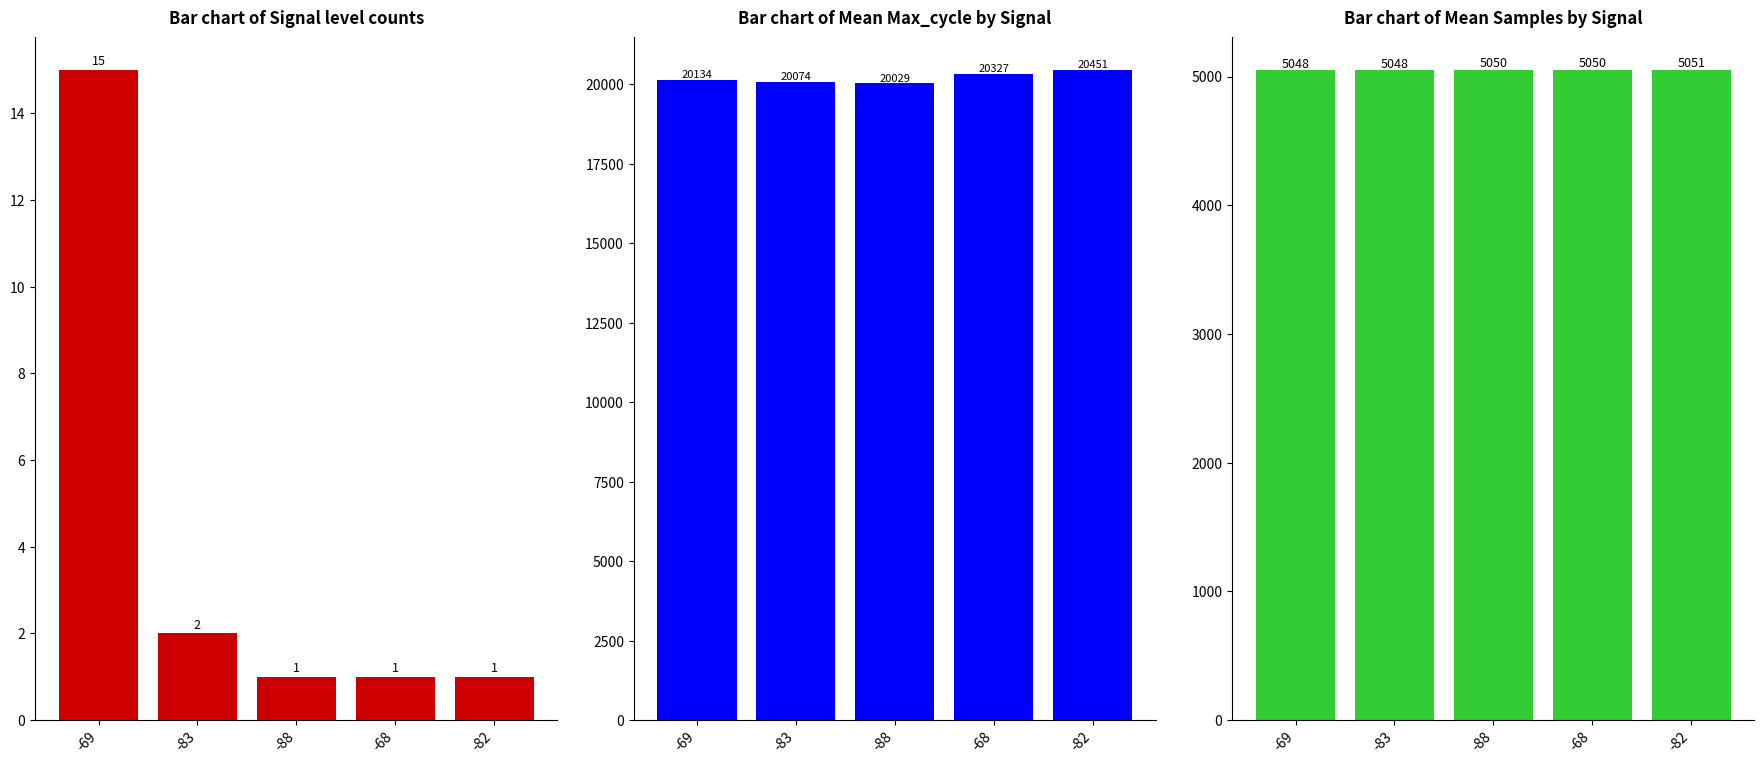

How many data points in Mean Max_cycle are above 20134?

2